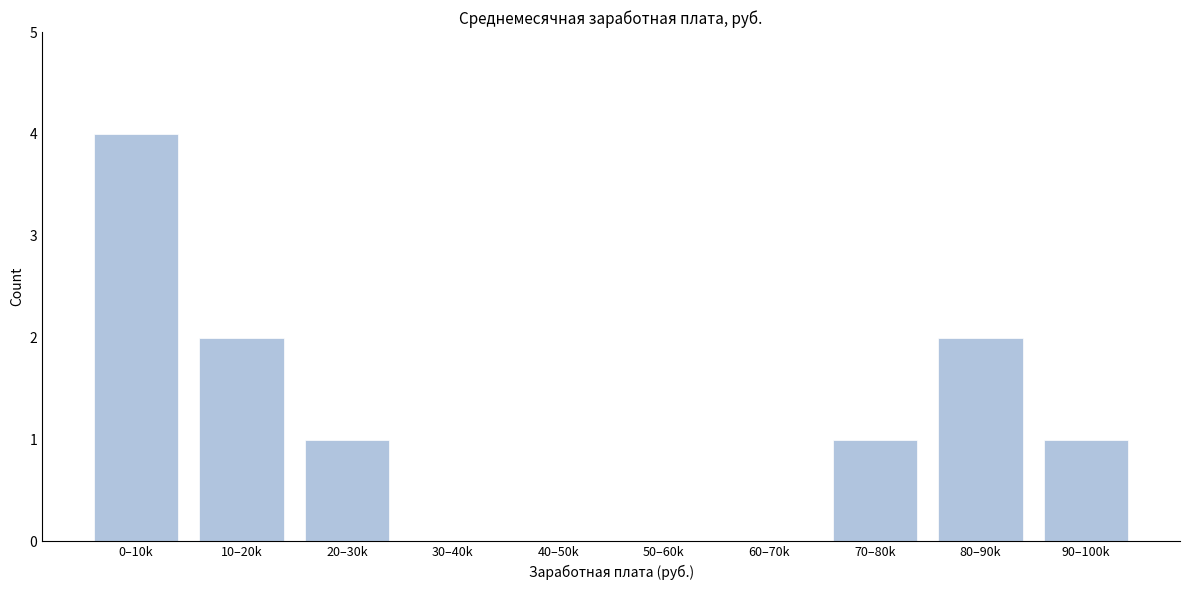

Reading left to right, transcribe all the data shown in this chart.

0–10k=4	10–20k=2	20–30k=1	30–40k=0	40–50k=0	50–60k=0	60–70k=0	70–80k=1	80–90k=2	90–100k=1